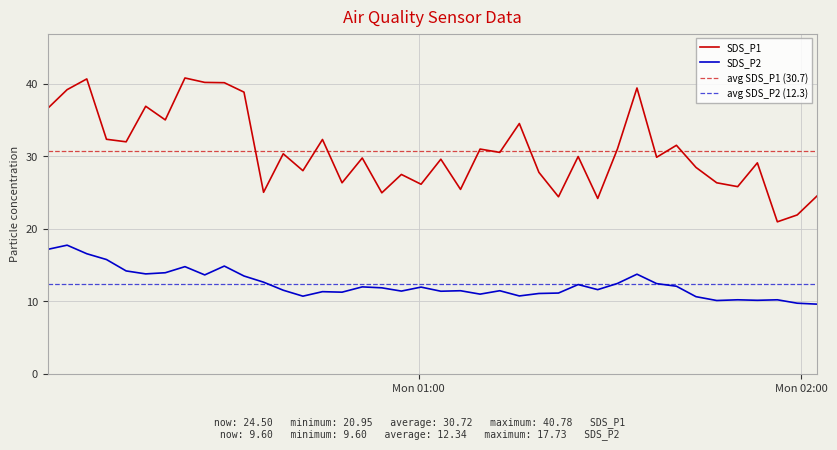

How many values in the SDS_P1 series are below 29?

16